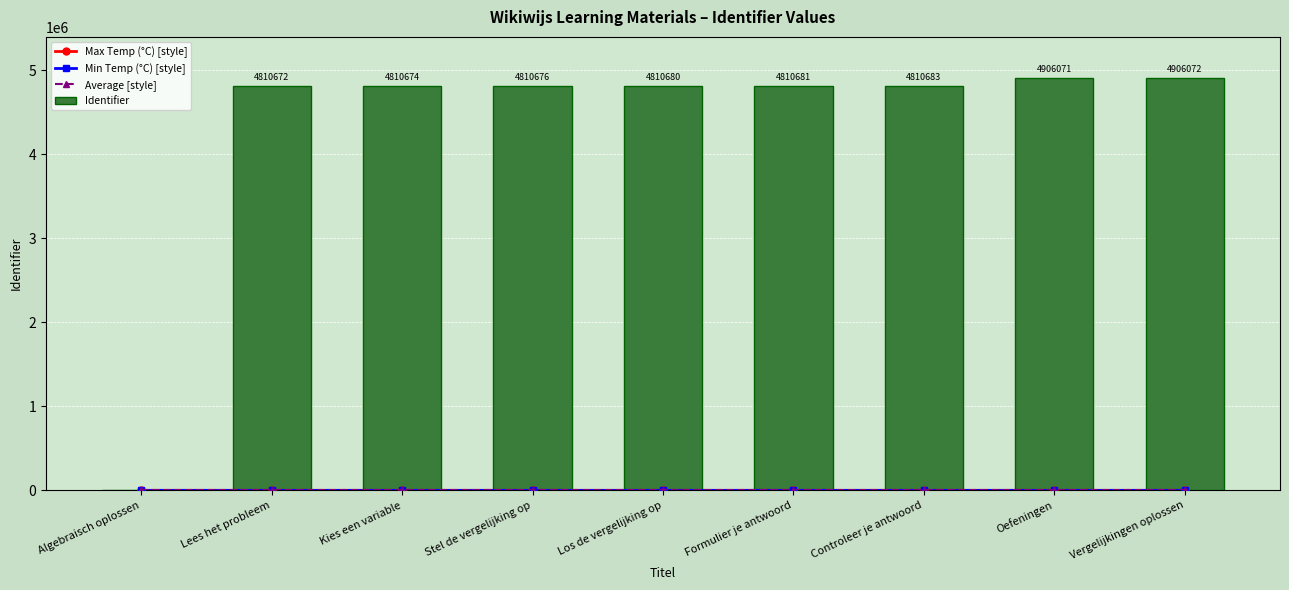

Which has a higher value, Oefeningen or Stel de vergelijking op?

Oefeningen